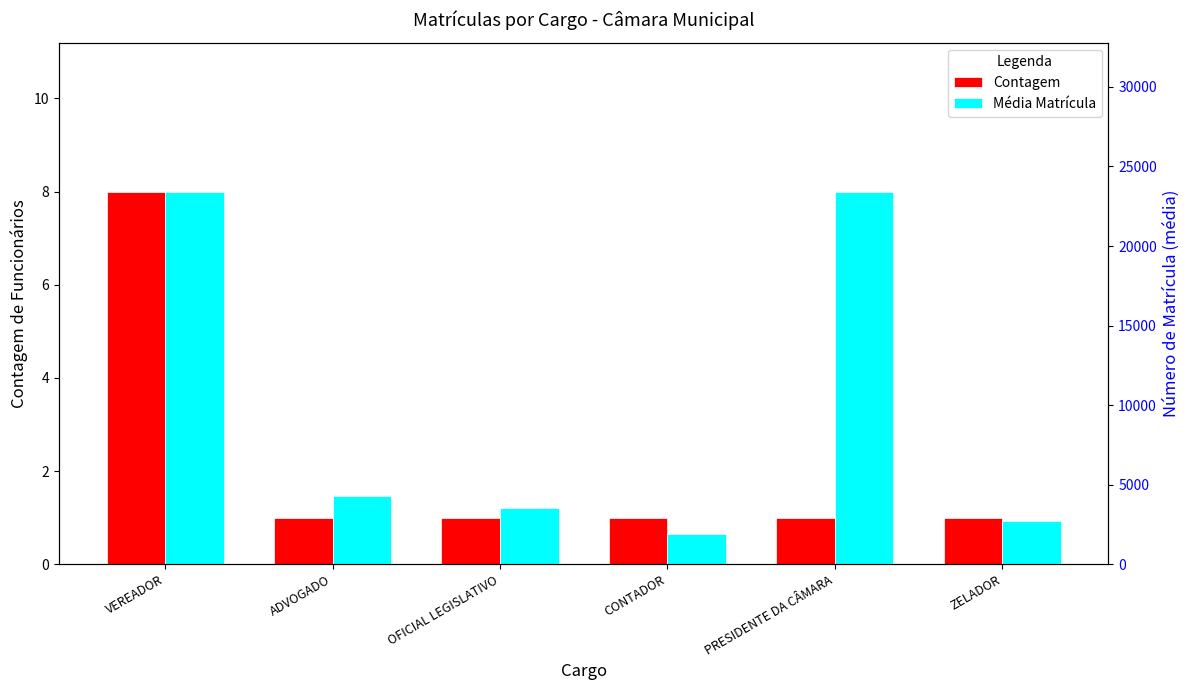

What is the highest value of the Média Matrícula series?

23420.5